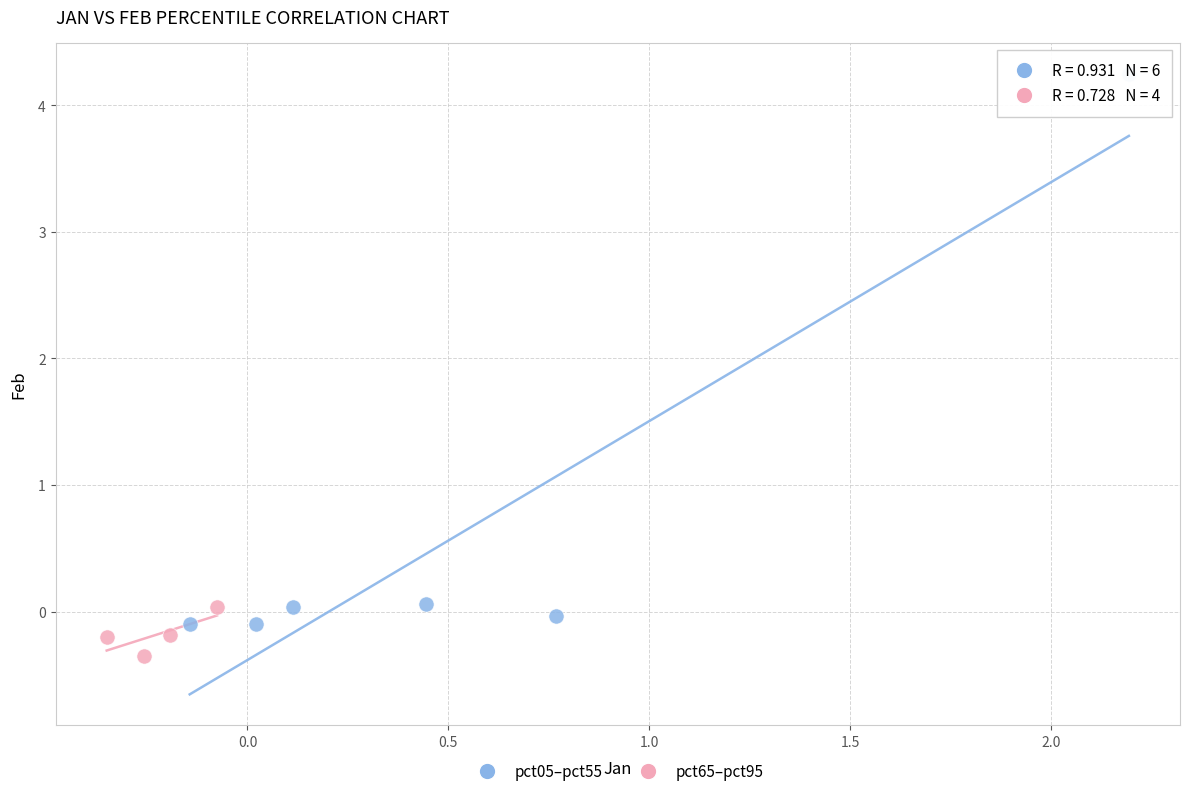

Which series contains the highest Y value?

pct05–pct55